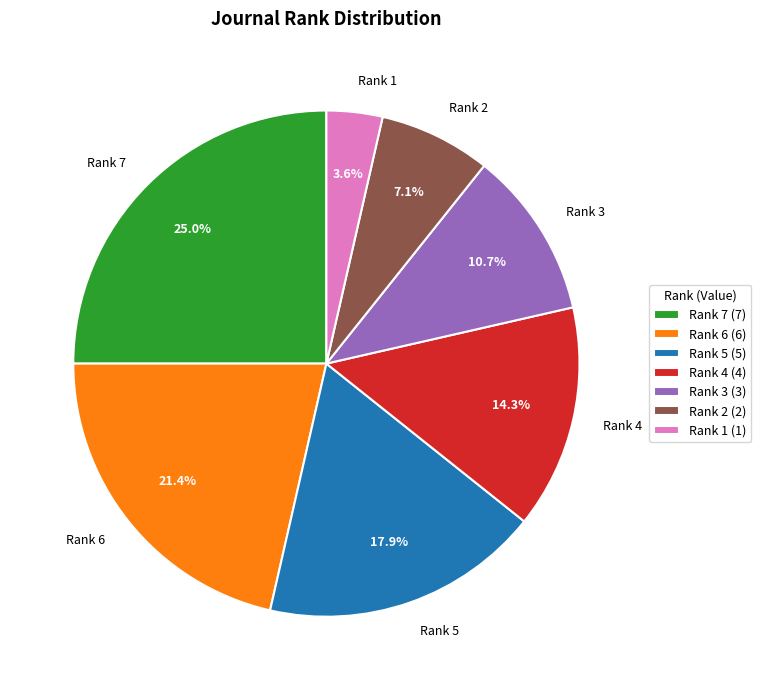

Is the sum of Rank 5 and Rank 6 greater than half?

No